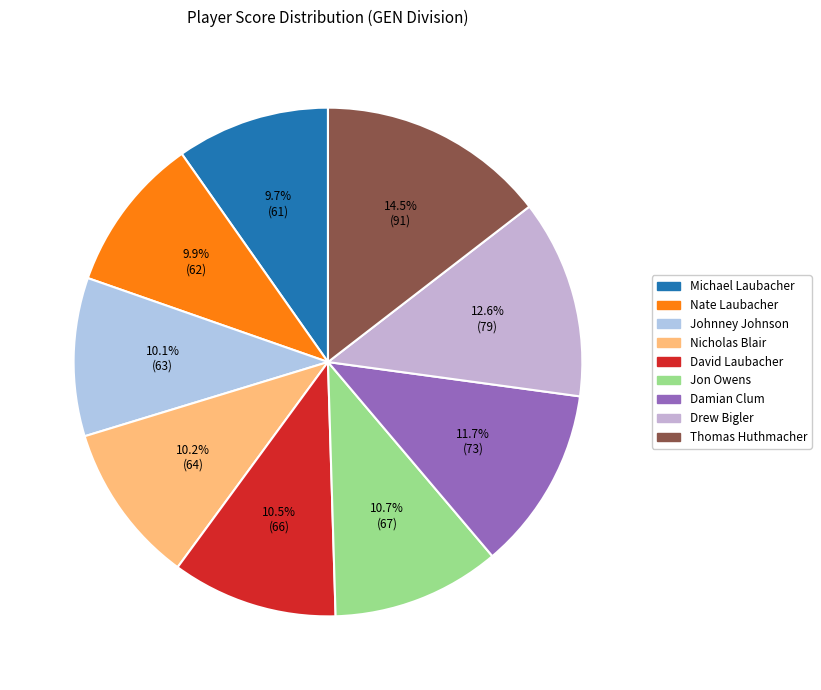

To the nearest percent, what is the average slice percentage?

11%